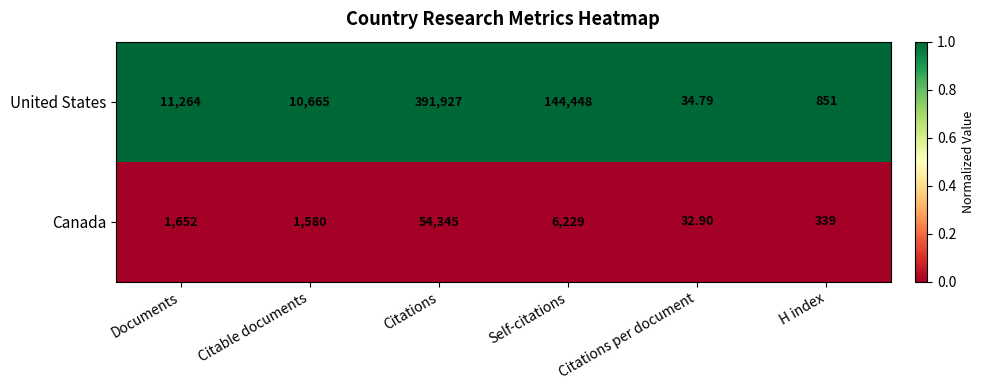

Which category has the highest value in the United States series?

Citations